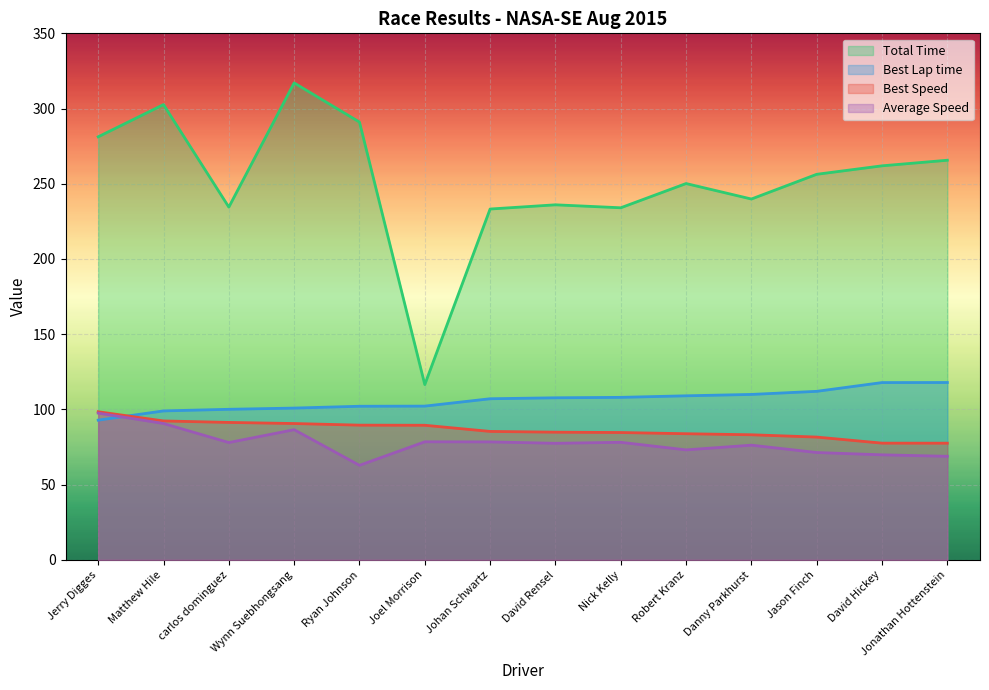

How many distinct data groups are displayed?

4